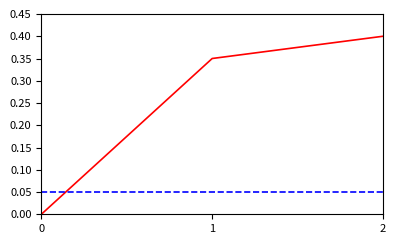

What is the total value across all series at 2?

0.5